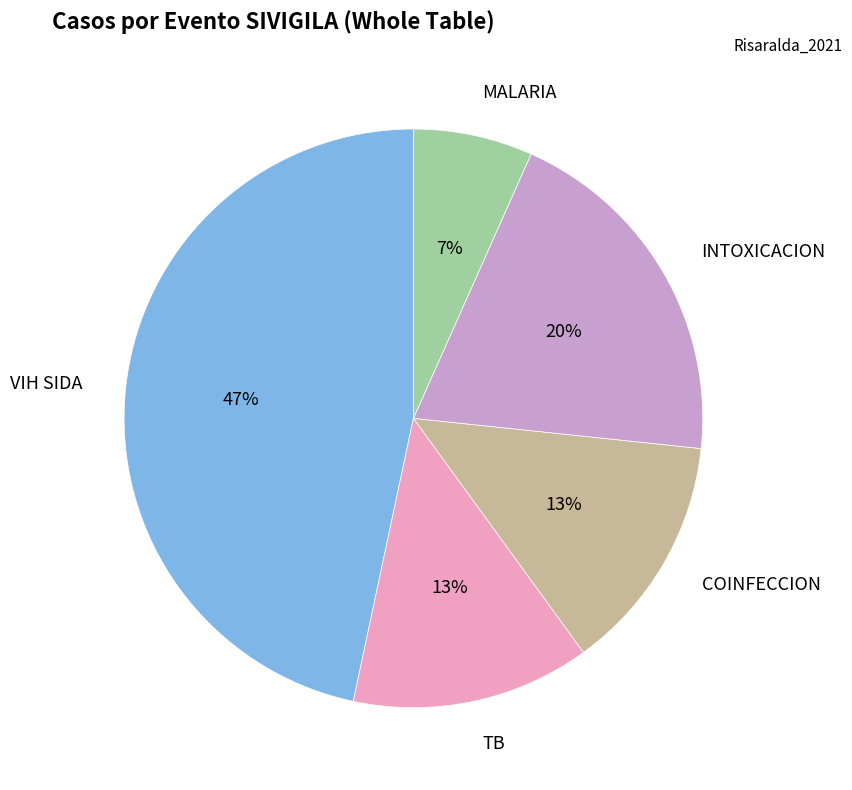

To the nearest percent, what is the difference between the largest and smallest slice percentages?

40%